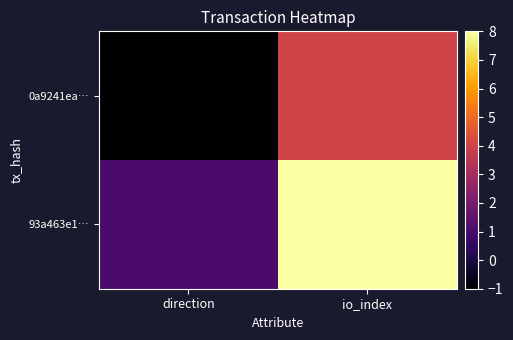

Rank the series at direction from highest to lowest value.

93a463e1…, 0a9241ea…